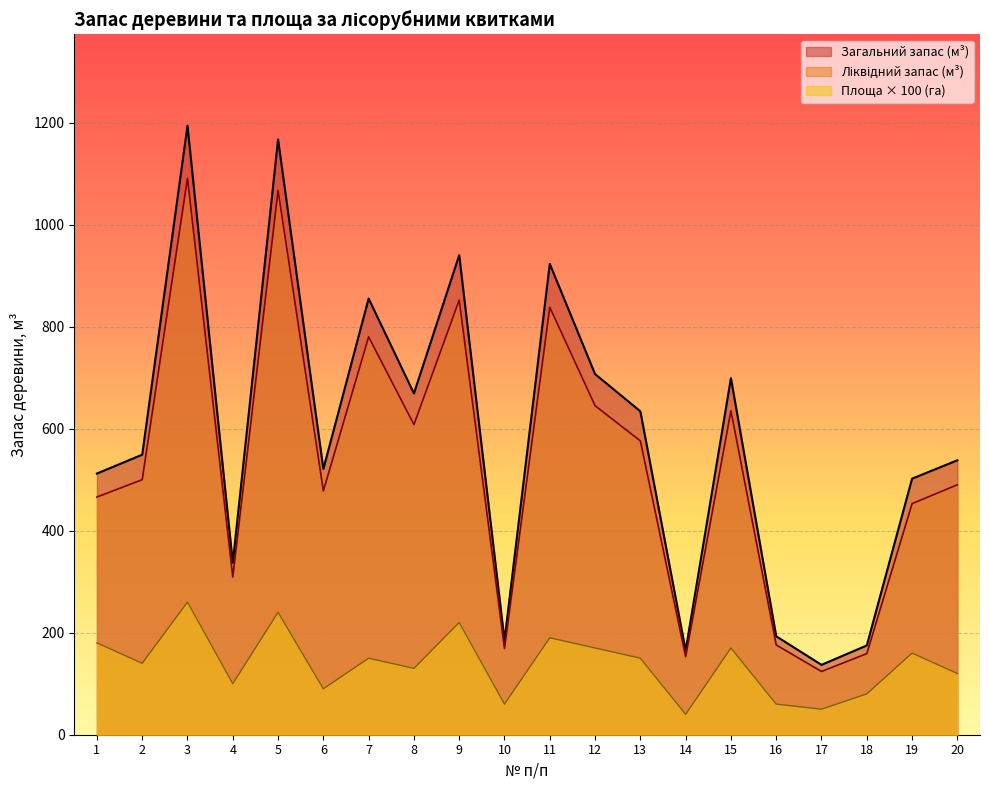

Which has a higher value, 8 or 10?

8